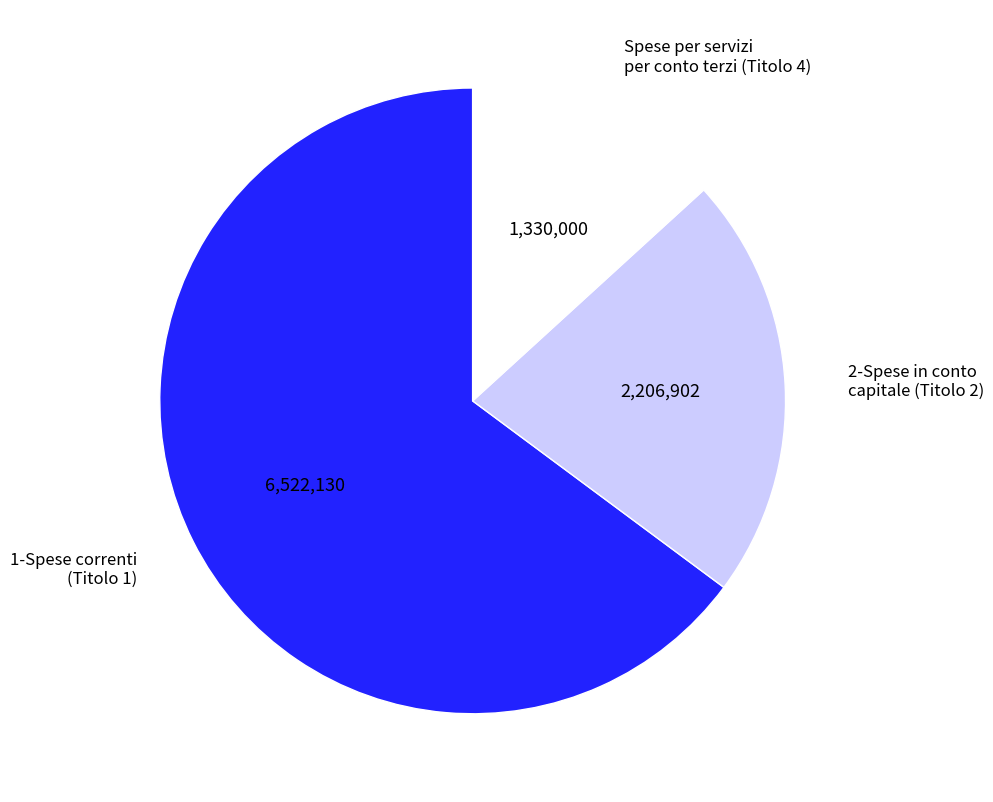

How many slices are in this pie chart?

3